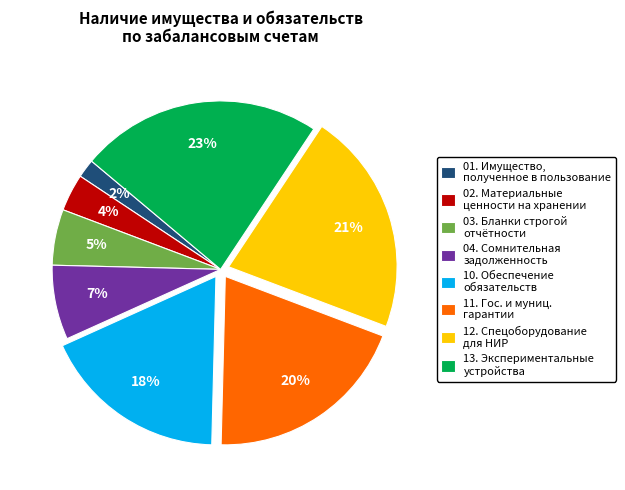

The 13. Экспериментальные устройства slice represents 23% of the pie. True or false?

True